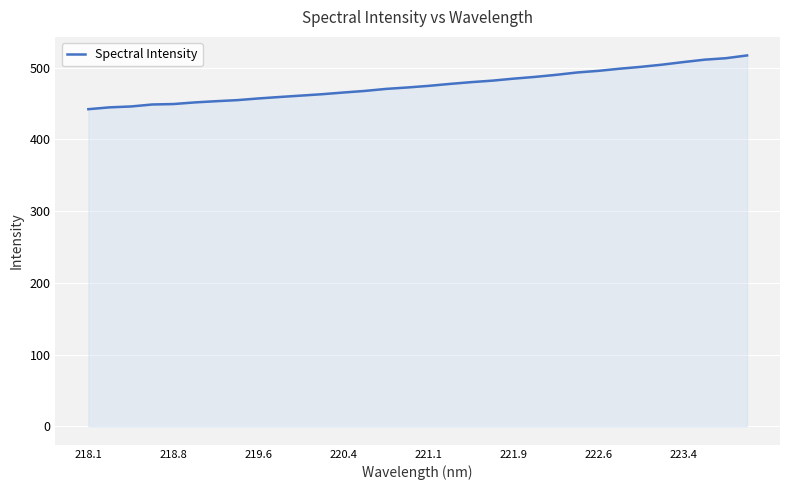

What is the greatest value displayed?

517.1